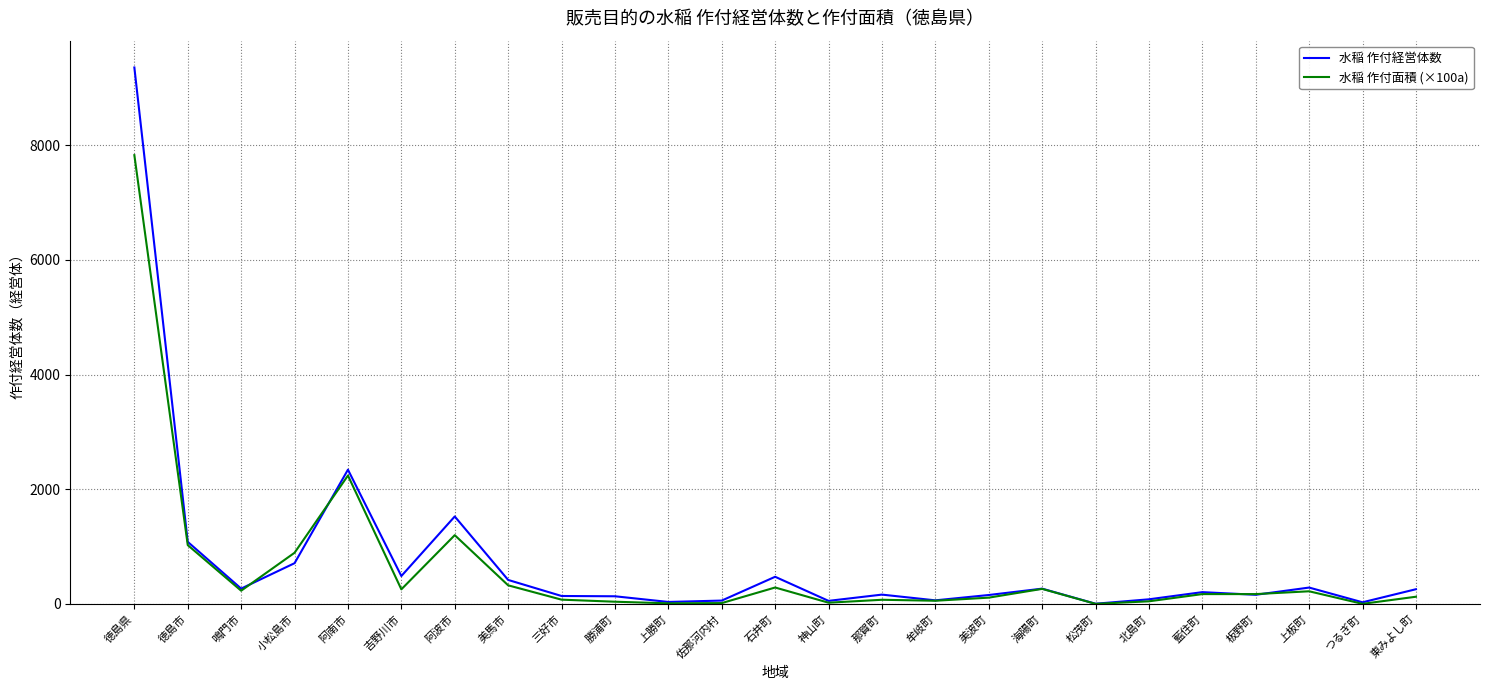

At which label does 水稲 作付経営体数 reach its peak?

徳島県